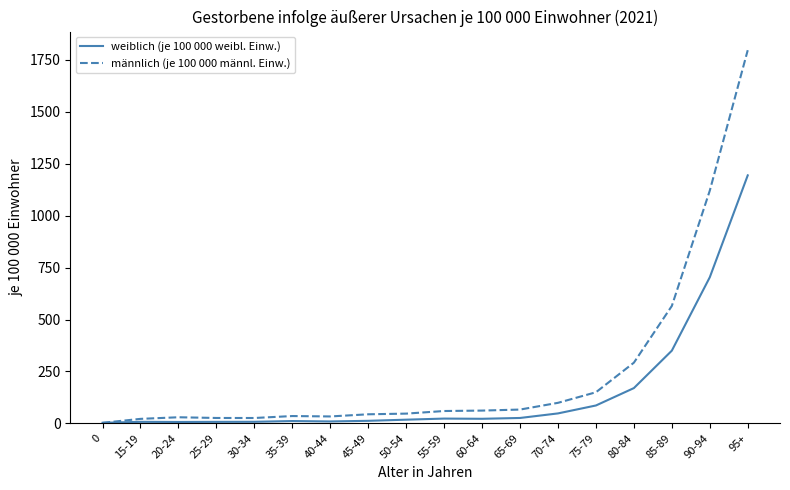

What is the difference between the weiblich (je 100 000 weibl. Einw.) values at 65-69 and 70-74?

21.9